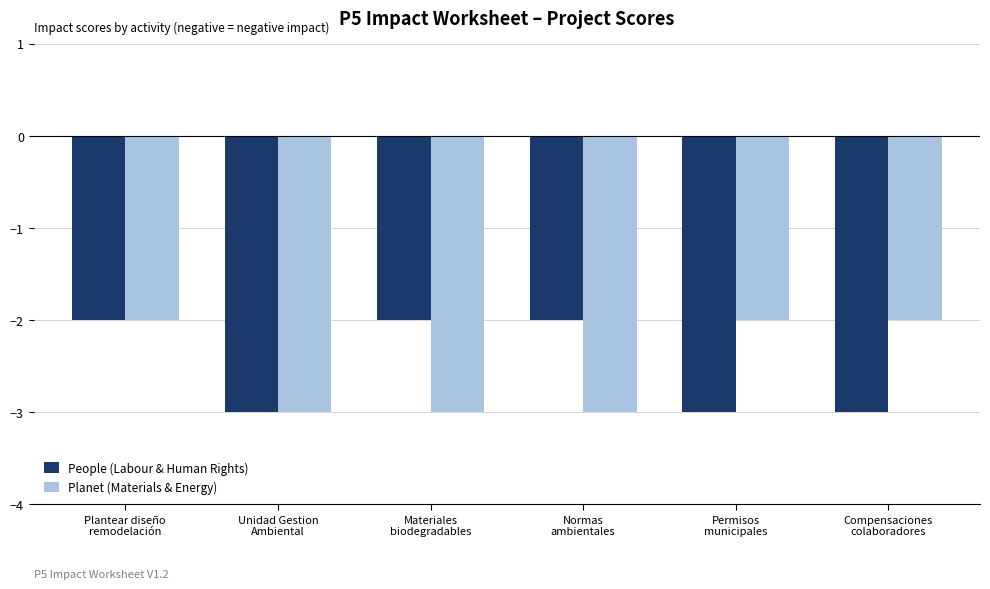

Reading left to right, extract all data points from this chart.

People (Labour & Human Rights): Plantear diseño
remodelación=-2	Unidad Gestion
Ambiental=-3	Materiales
biodegradables=-2	Normas
ambientales=-2	Permisos
municipales=-3	Compensaciones
colaboradores=-3
Planet (Materials & Energy): Plantear diseño
remodelación=-2	Unidad Gestion
Ambiental=-3	Materiales
biodegradables=-3	Normas
ambientales=-3	Permisos
municipales=-2	Compensaciones
colaboradores=-2